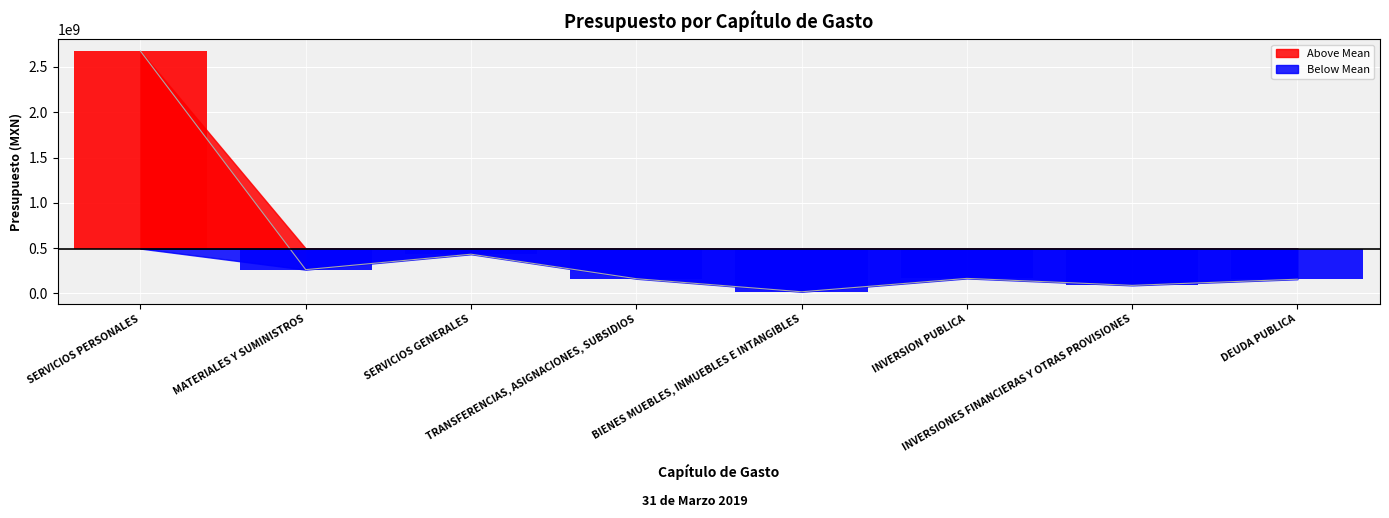

What is the label of the 4th point from the right?

BIENES MUEBLES, INMUEBLES E INTANGIBLES